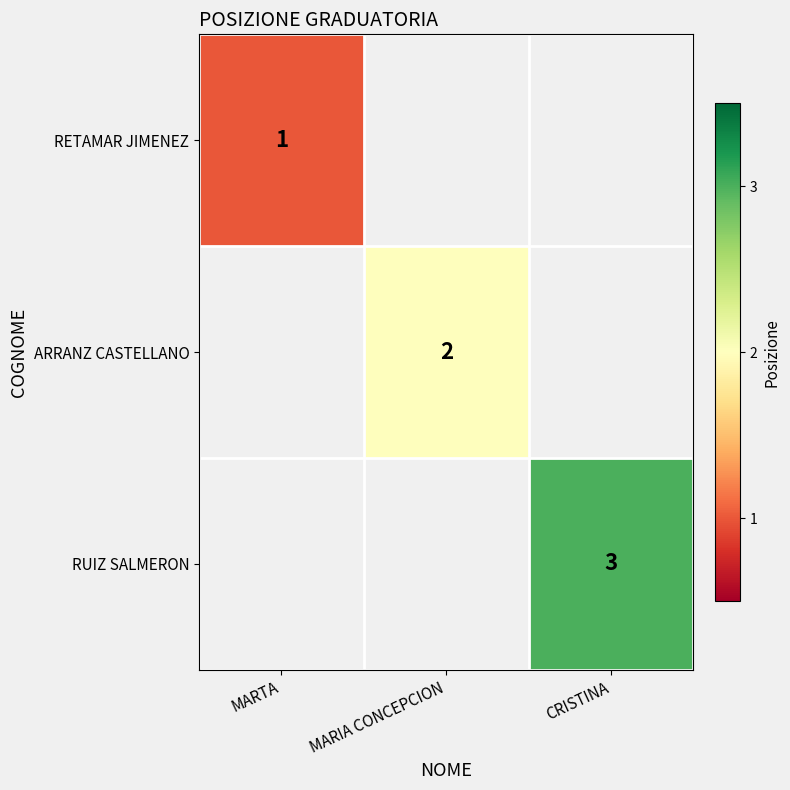

At how many categories does at least one series exceed 2?

1